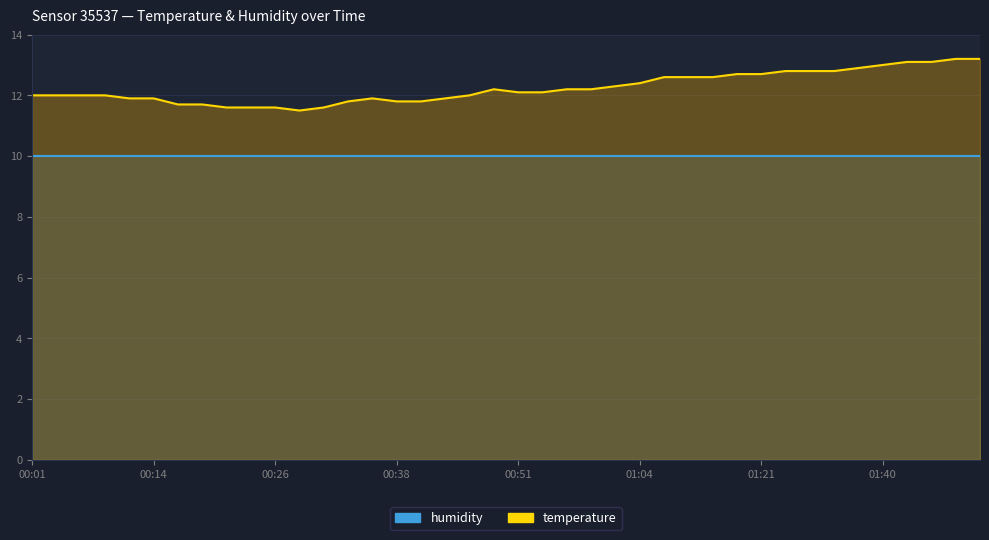

What is the value of the 20th point from the left?

12.2